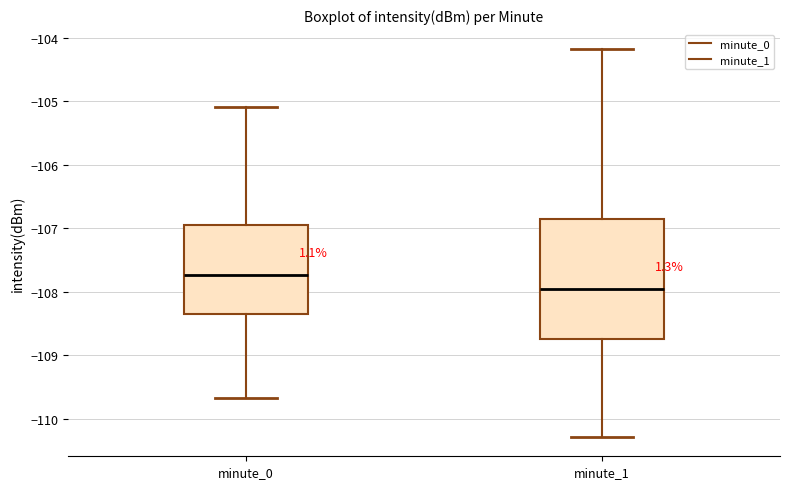

Reading left to right, read every box against the y-axis: the position of its median line, the range the box covers, and the ends of its whiskers. The values are not printed on the chart, so give them approximately, as read against the axis.

minute_0: median -107.7, box -108.3 to -107.0, whiskers -109.7 to -105.1
minute_1: median -108.0, box -108.8 to -106.9, whiskers -110.3 to -104.2